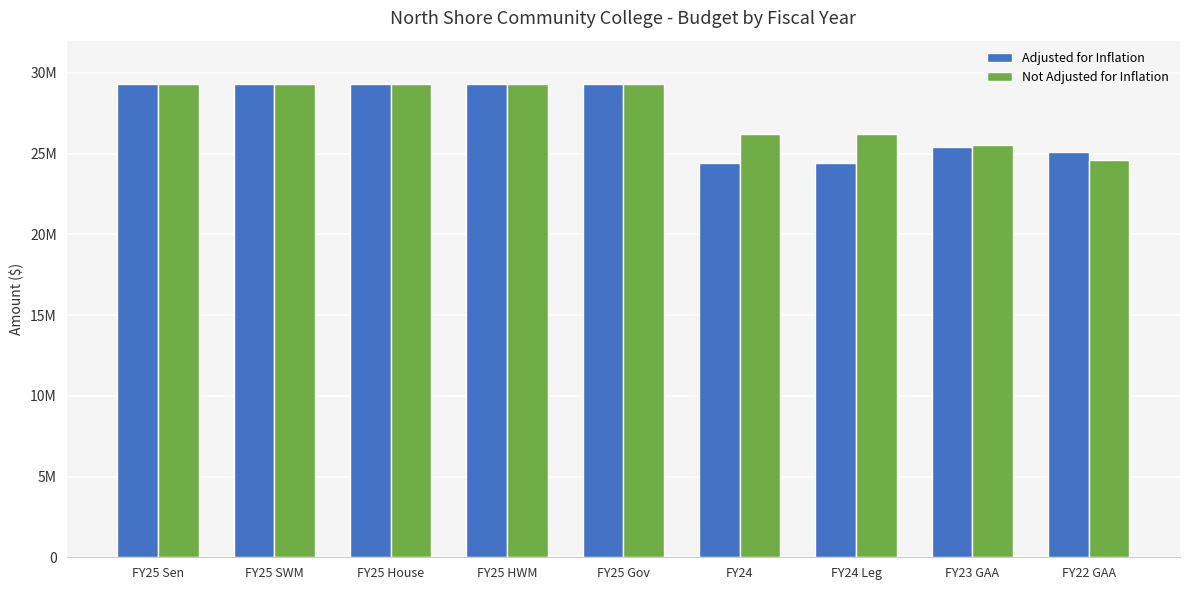

Which has a higher value, FY23 GAA or FY24 Leg?

FY23 GAA